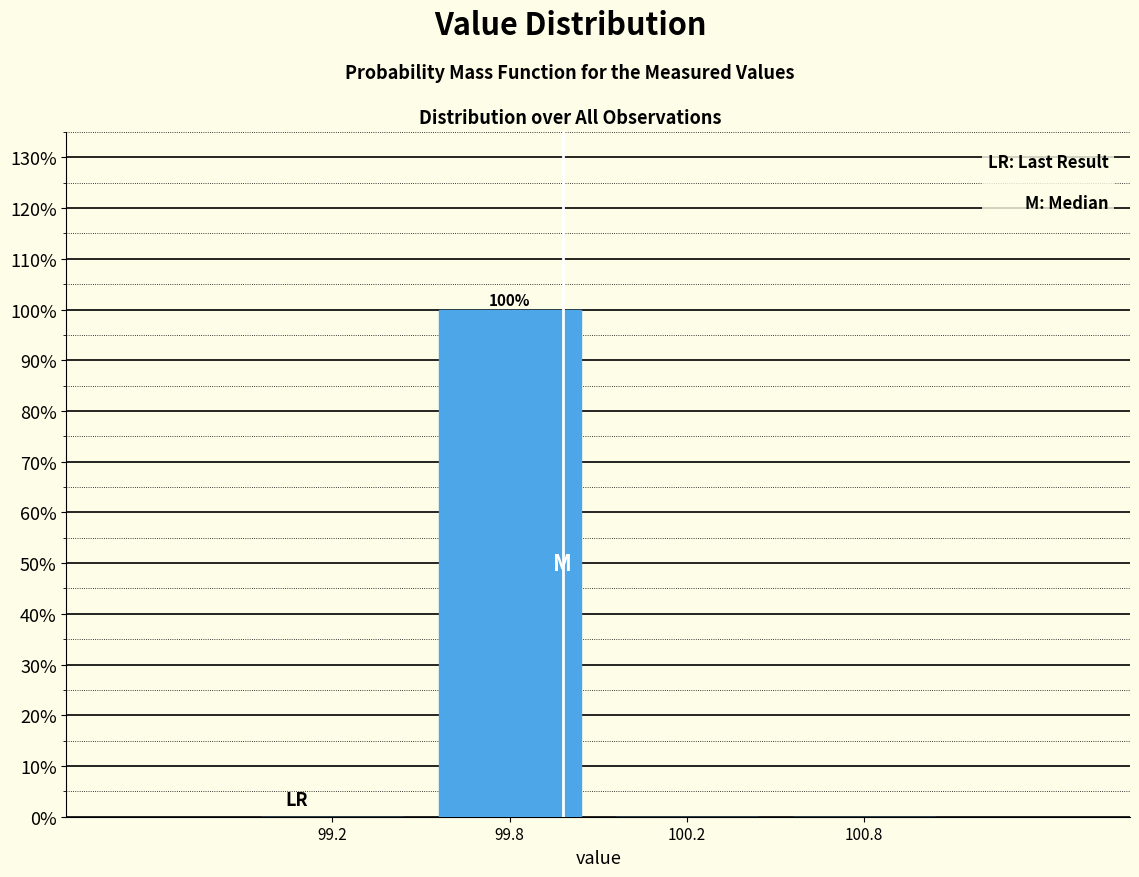

Reading right to left, what are all the values shown in this chart?

100.8=0	100.2=0	99.8=100	99.2=0